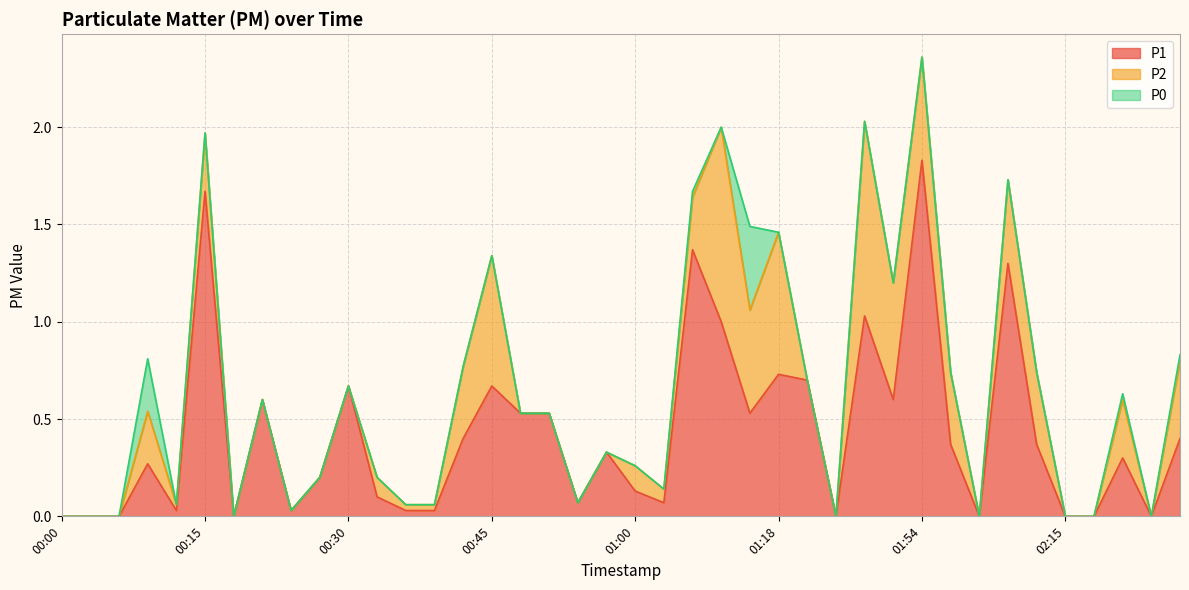

At which category is the sum across all series the highest?

01:54